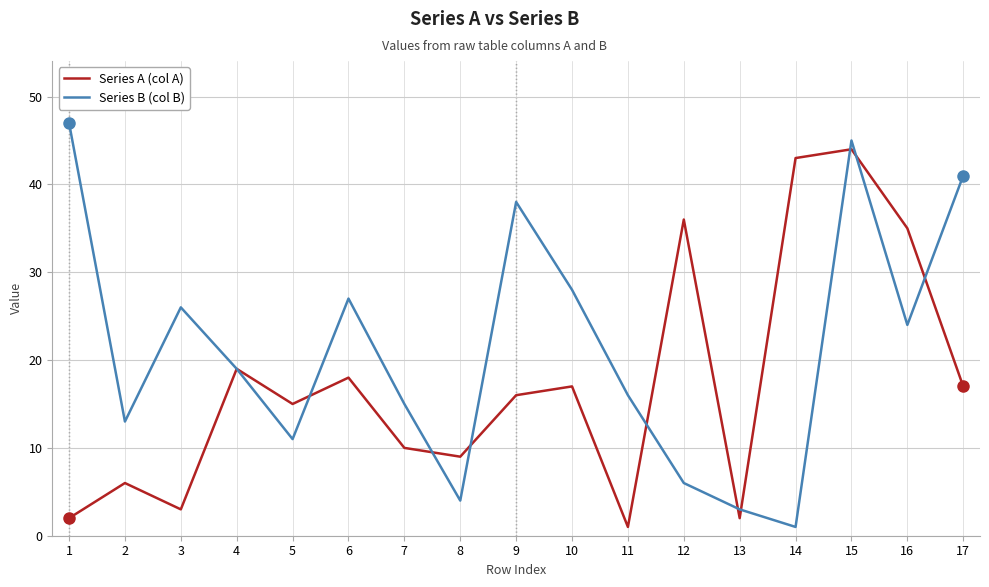

At which category is the sum across all series the highest?

15